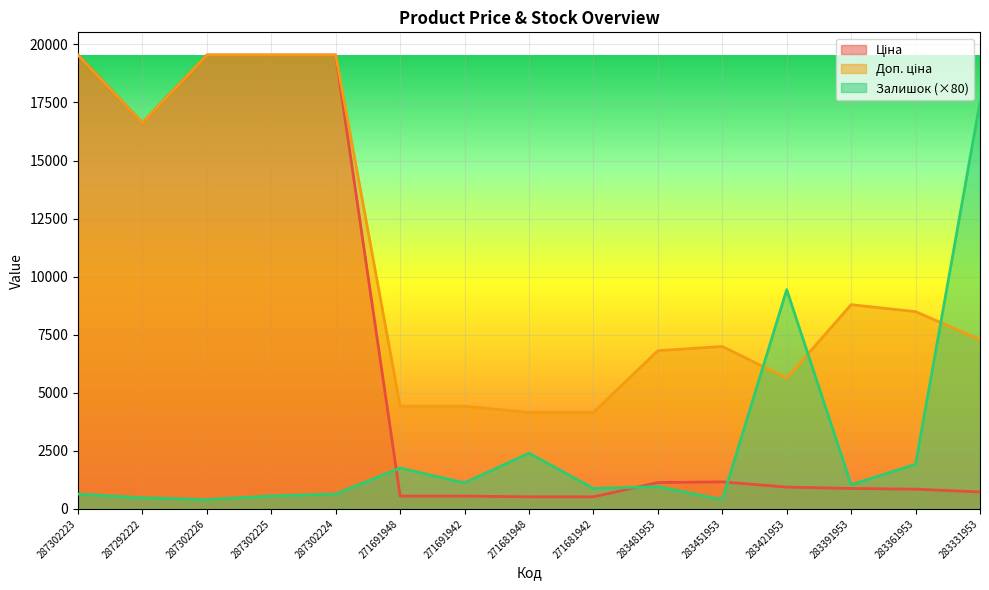

Reading left to right, transcribe all the data shown in this chart.

Ціна: 19542.7	16618.0	19542.7	19542.7	19542.7	552.7	552.7	519.5	519.5	1135.5	1165.6	938.2	879.5	849.3	728.9
Доп. ціна: 19542.7	16618.0	19542.7	19542.7	19542.7	4421.4	4421.4	4156.3	4156.3	6812.7	6993.4	5629.1	8794.5	8493.3	7288.6
Залишок: 640.0	480.0	400.0	560.0	640.0	1760.0	1120.0	2400.0	880.0	960.0	400.0	9440.0	1040.0	1920.0	17520.0